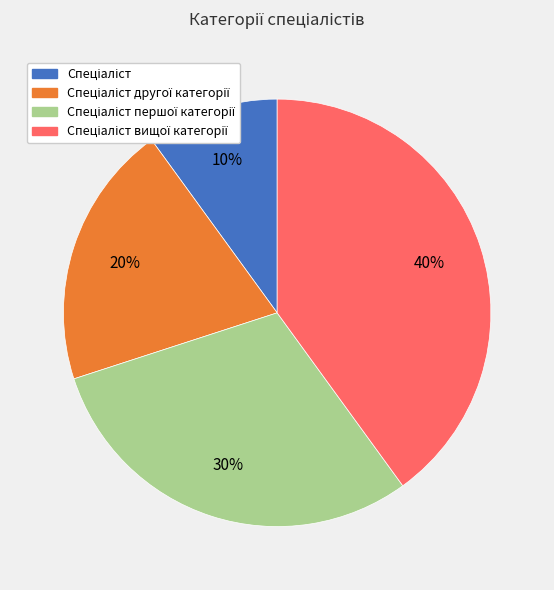

To the nearest percent, what is the difference between the largest and smallest slice percentages?

30%